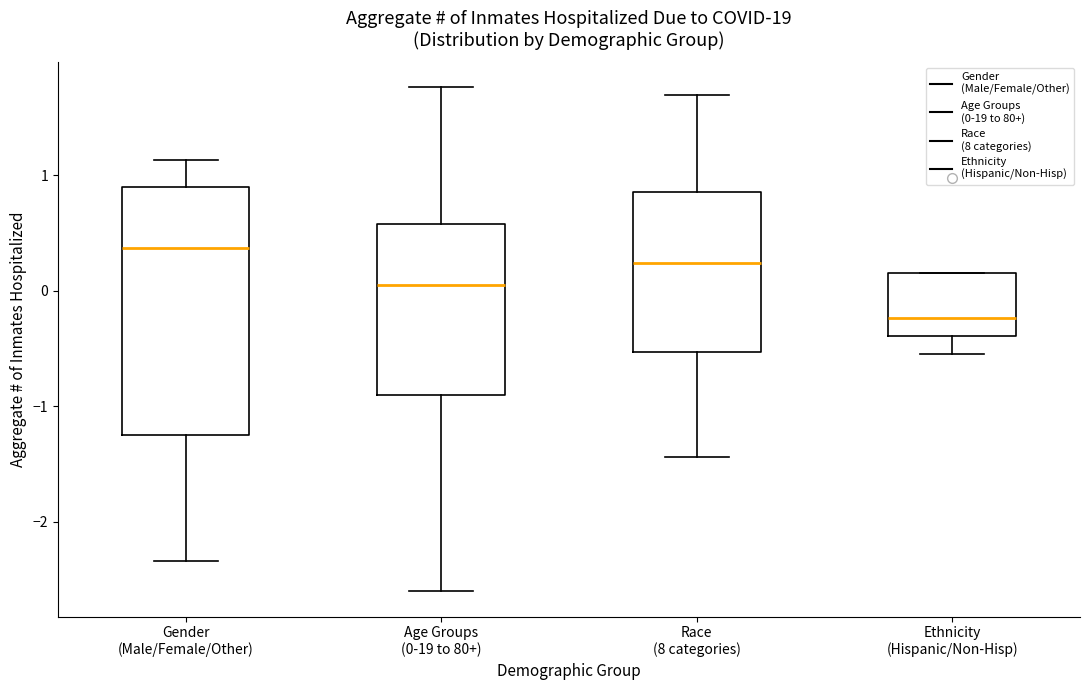

Reading left to right, transcribe this box plot: for each box, give where its median line is, the range the box spans, and where its two whiskers end, as read against the y-axis. The values are not printed on the chart, so give them approximately, as read against the axis.

Gender (Male/Female/Other): median 0.4, box -1.2 to 0.9, whiskers -2.3 to 1.1
Age Groups (0-19 to 80+): median 0.0, box -0.9 to 0.6, whiskers -2.6 to 1.8
Race (8 categories): median 0.2, box -0.5 to 0.9, whiskers -1.4 to 1.7
Ethnicity (Hispanic/Non-Hisp): median -0.2, box -0.4 to 0.2, whiskers -0.5 to 0.2